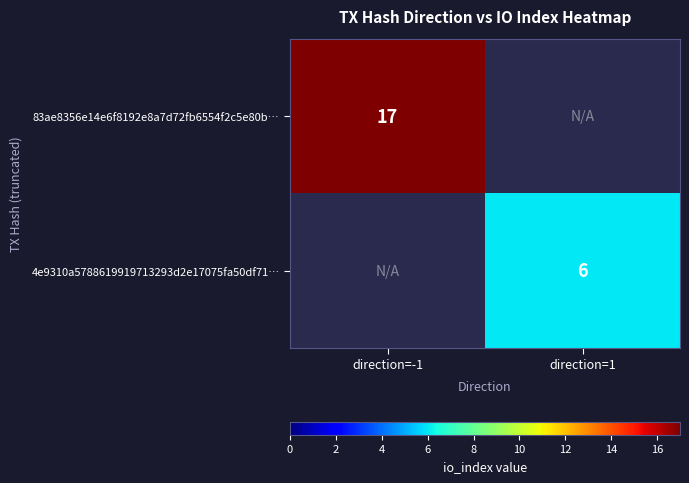

The value of 4e9310a5788619919713293d2e17075fa50df71… at direction=1 is 9.8. True or false?

False